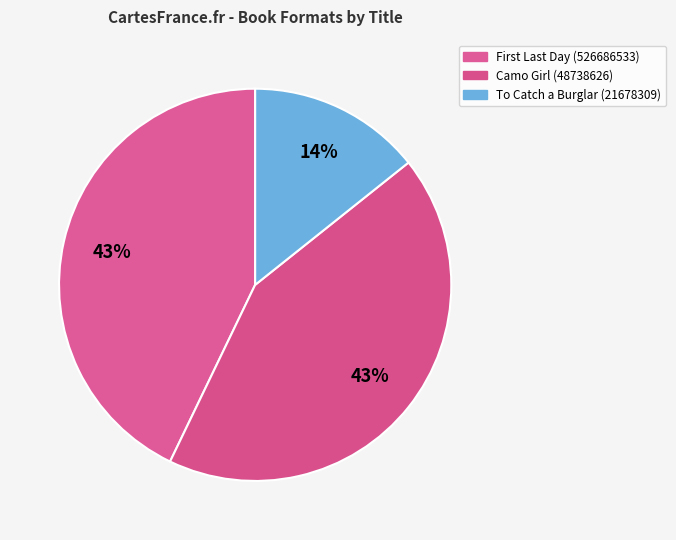

Count the number of slices in the pie.

3